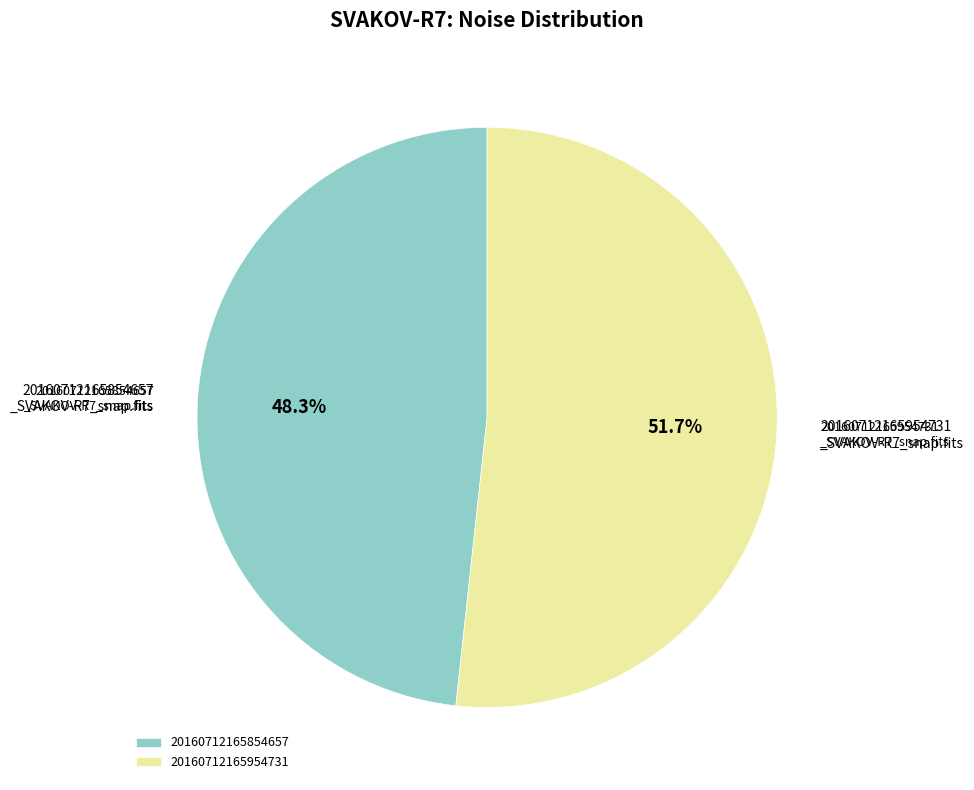

What is the smallest slice in the pie chart?

20160712165854657